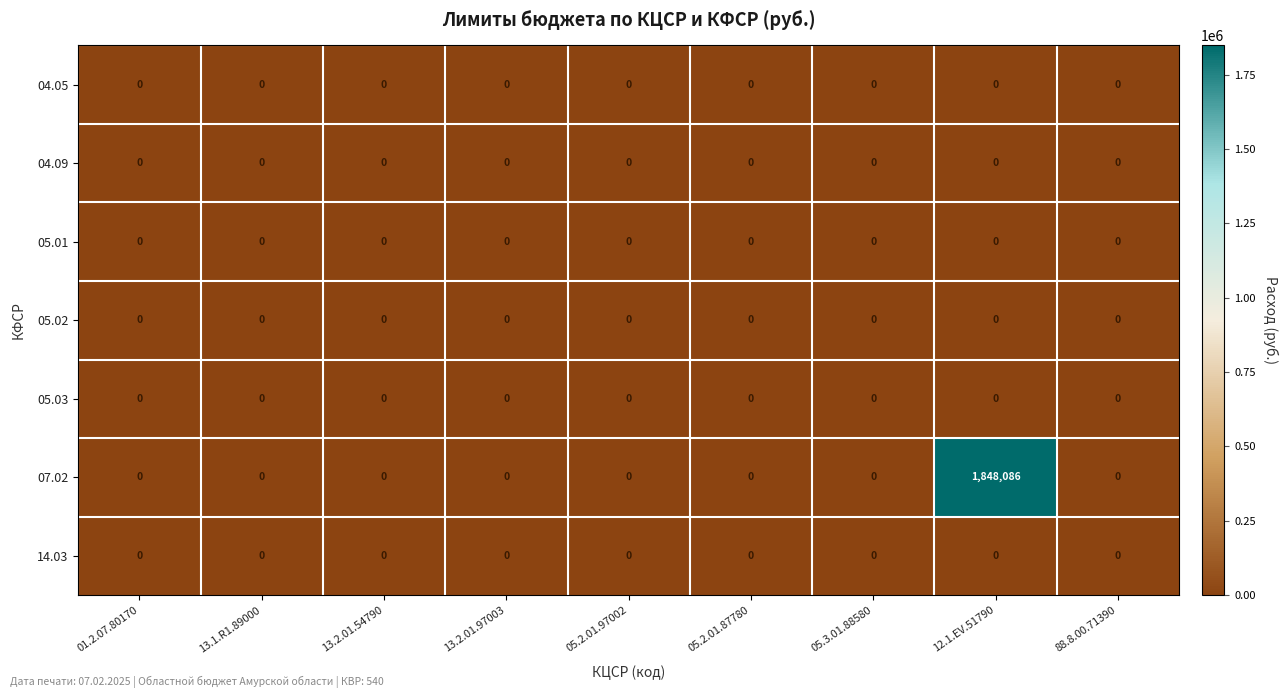

Which series has the widest spread of values?

07.02